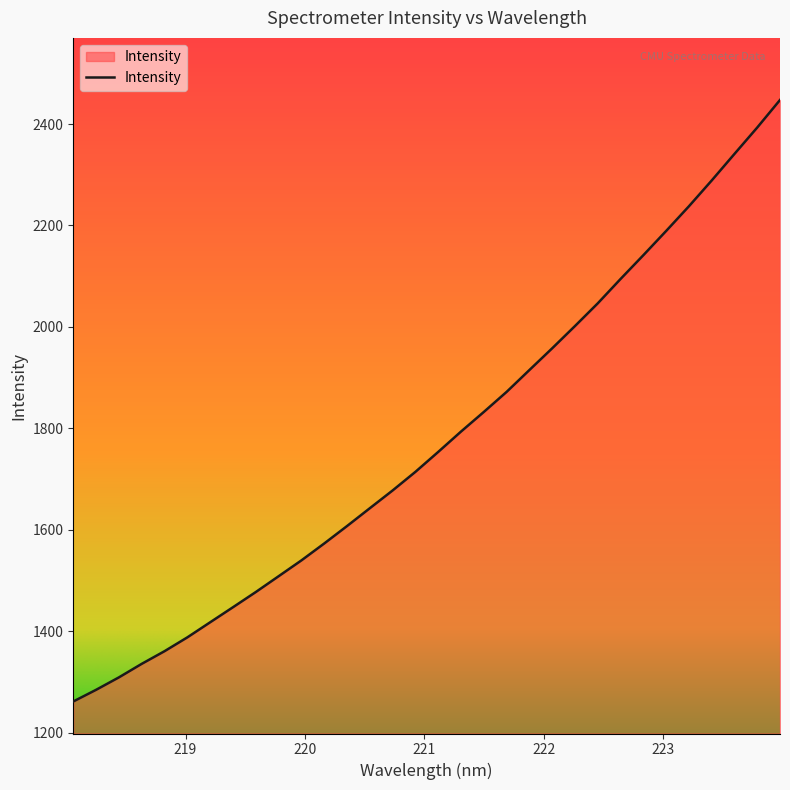

What is the difference between the maximum and minimum values?

1185.6